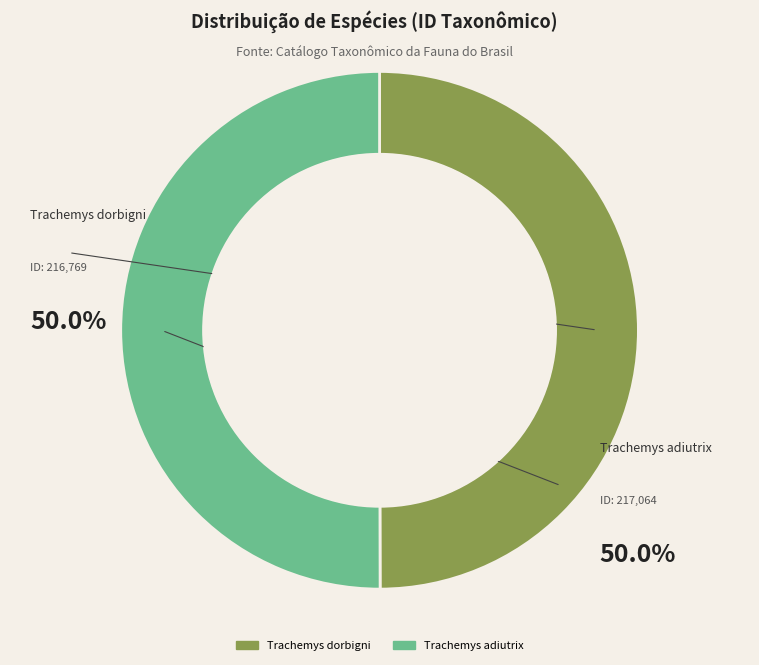

Approximately how many times larger is the value at Trachemys adiutrix compared to Trachemys dorbigni?

1.0